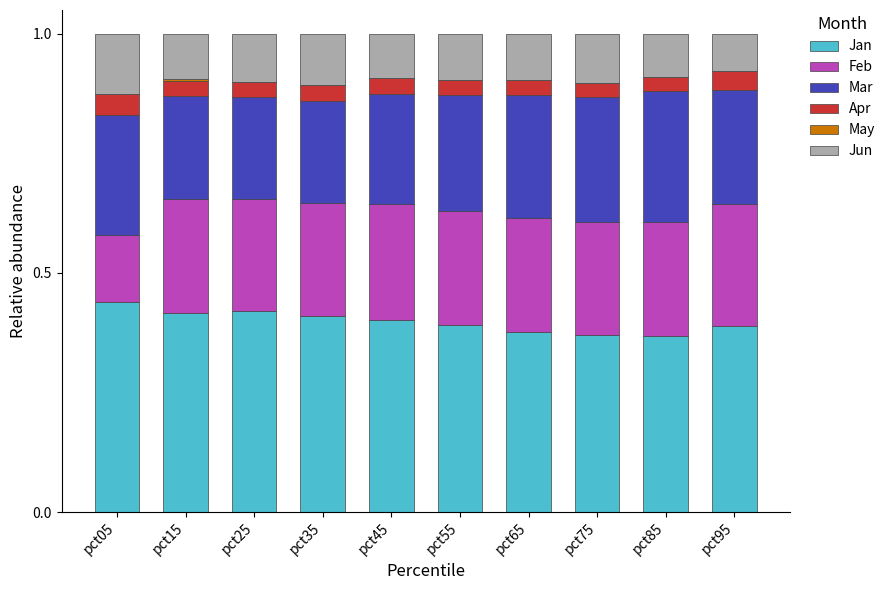

What is the total value across all series at pct35?

1.0